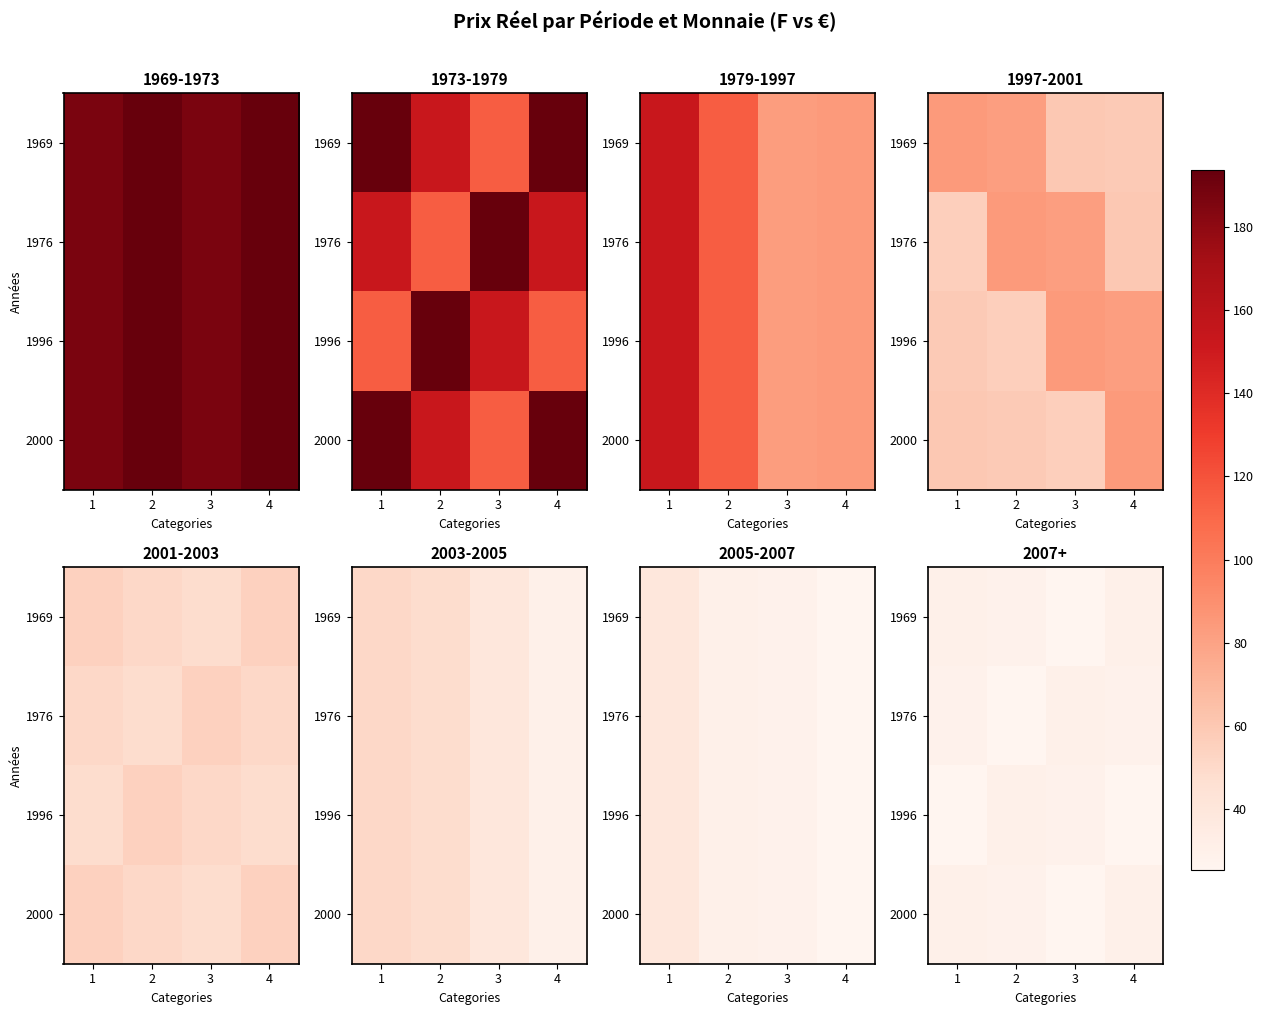

What is the minimum value for 1976?

25.3